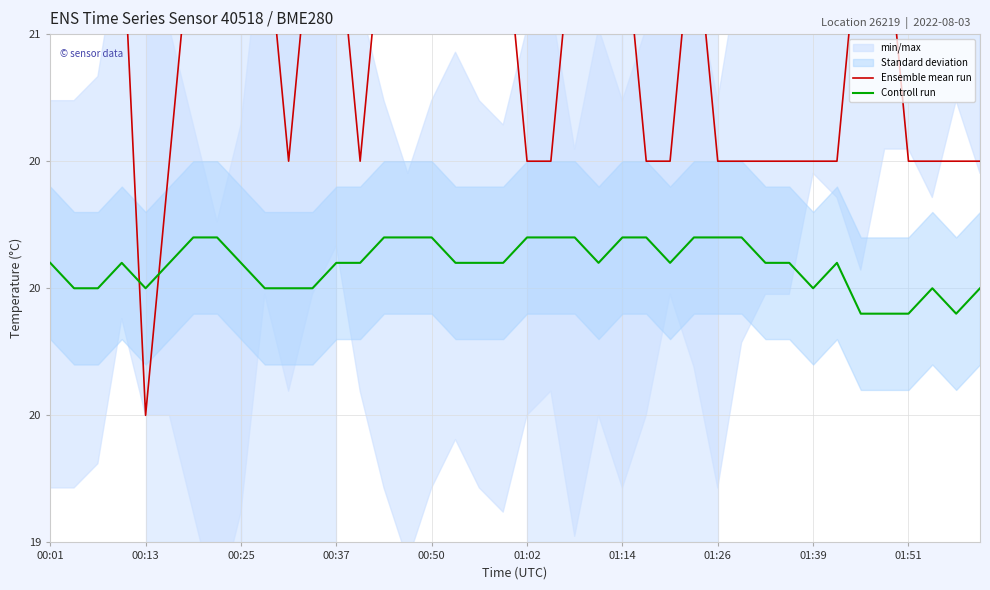

The Controll run series shows 20.1 at 33. True or false?

True